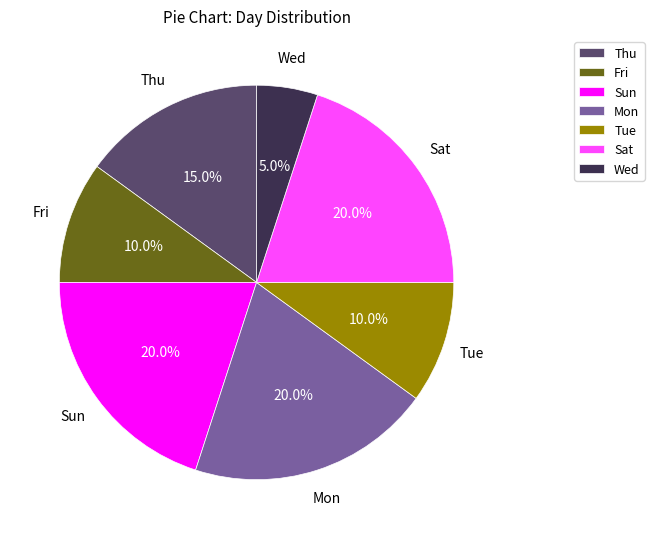

To the nearest percent, what is the average slice percentage?

14%